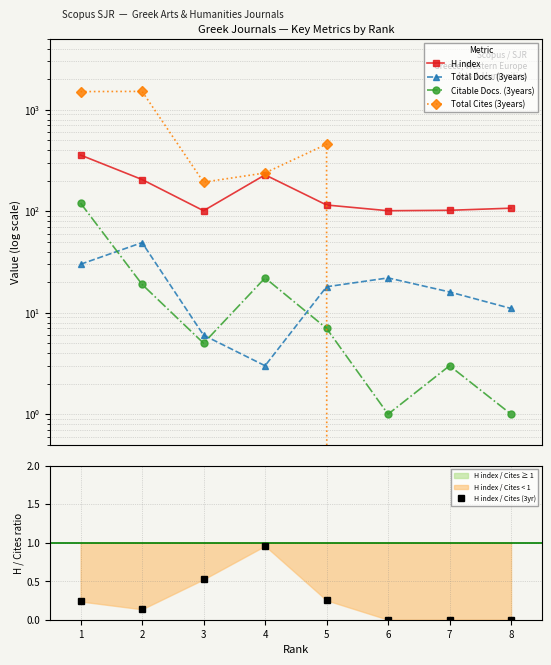

True or false: H index / Cites (3yr) and Total Cites (3years) cross at least once.

False